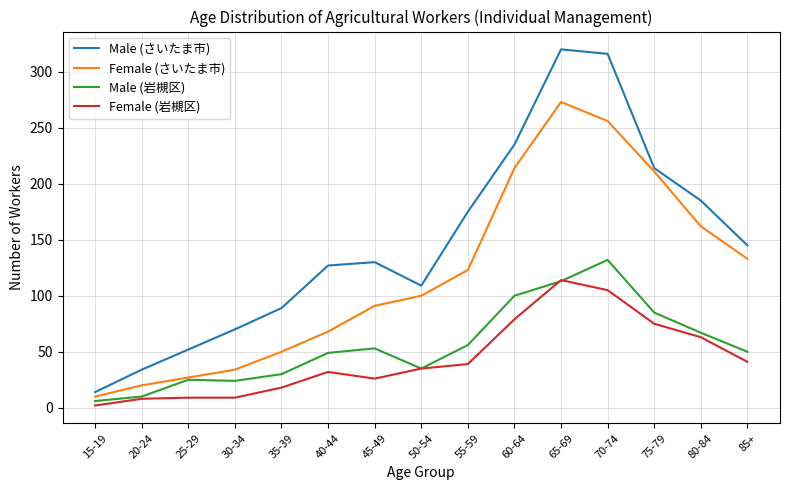

True or false: Female (岩槻区) and Male (さいたま市) intersect in this chart.

False